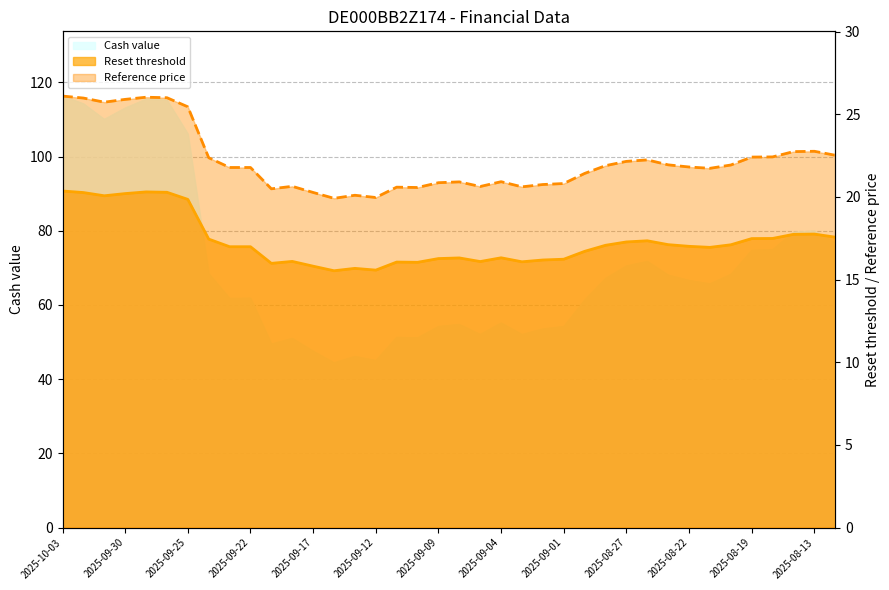

What is the label of the 24th point from the right?

2025-09-15